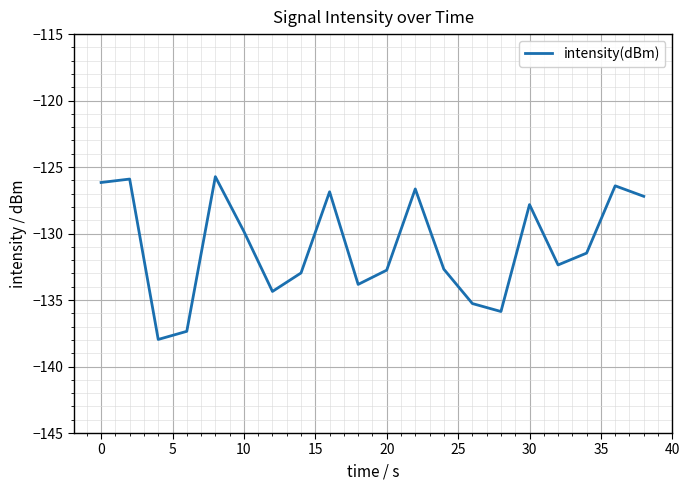

What is the greatest value displayed?

-125.7